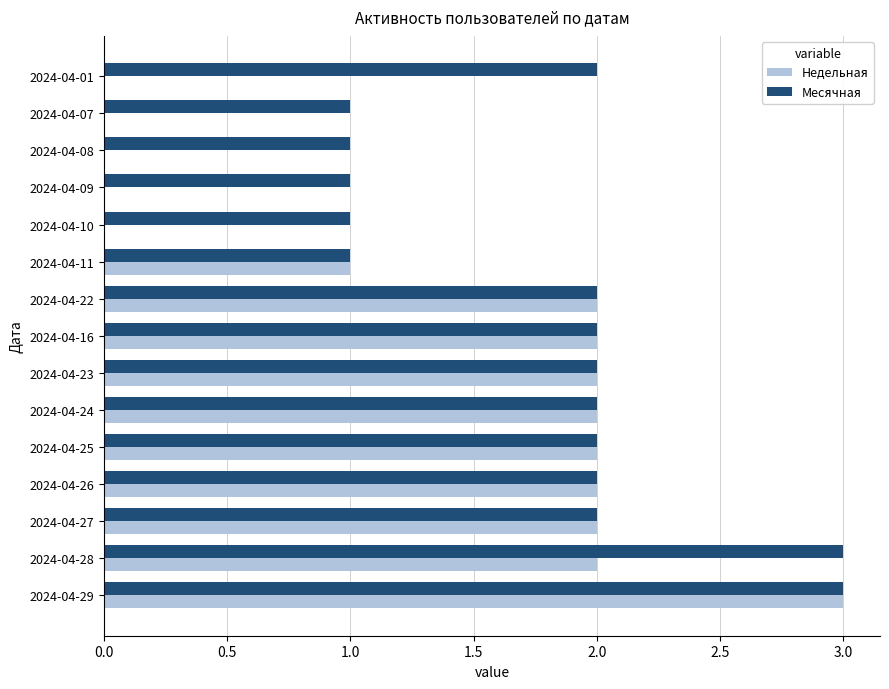

What is the maximum value shown in the chart?

3